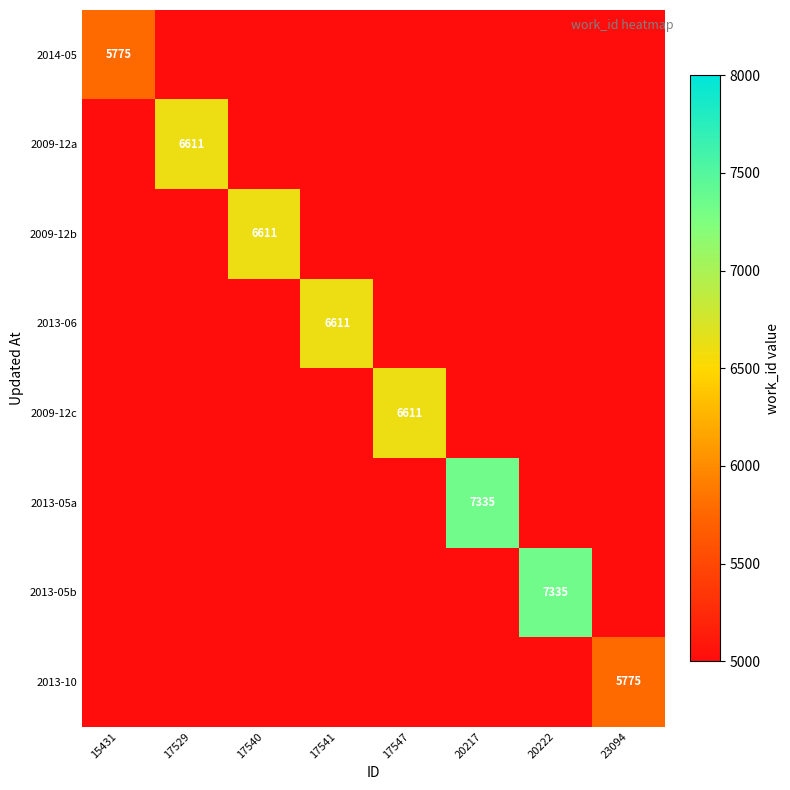

True or false: 2009-12a has a value of 6611.0 at 17529.

True